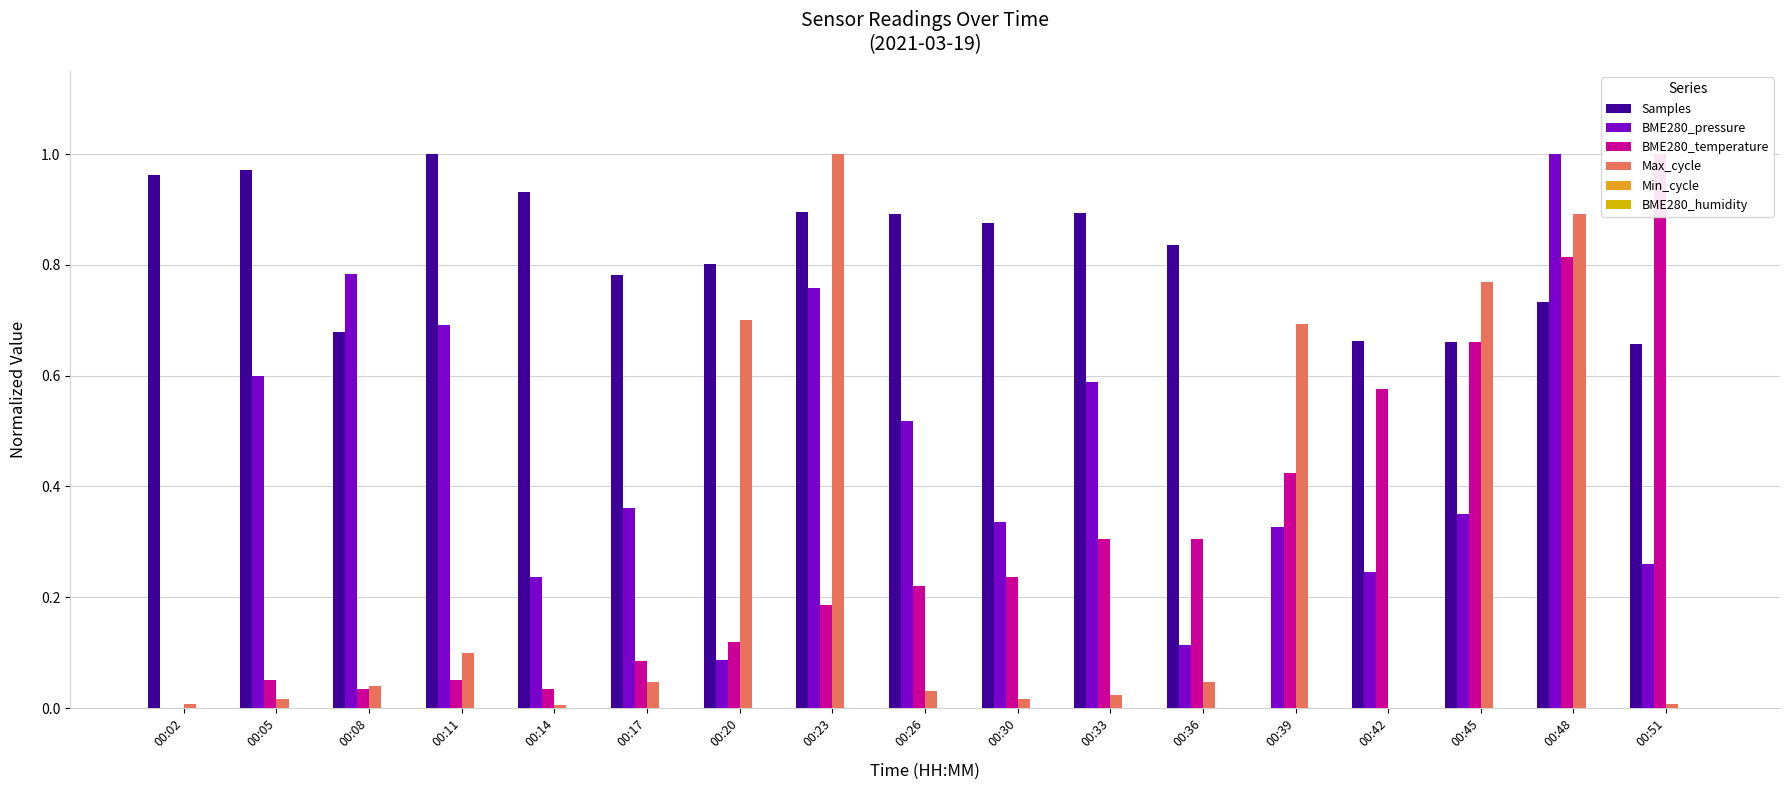

List the labels in order of BME280_humidity value, smallest first.

00:02, 00:05, 00:08, 00:11, 00:14, 00:17, 00:20, 00:23, 00:26, 00:30, 00:33, 00:36, 00:39, 00:42, 00:45, 00:48, 00:51